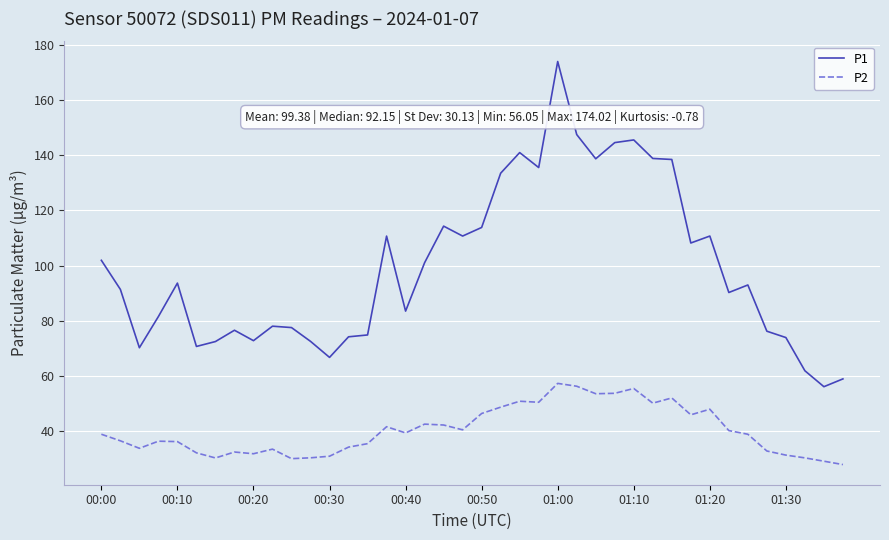

What is the minimum value for P2?

27.8